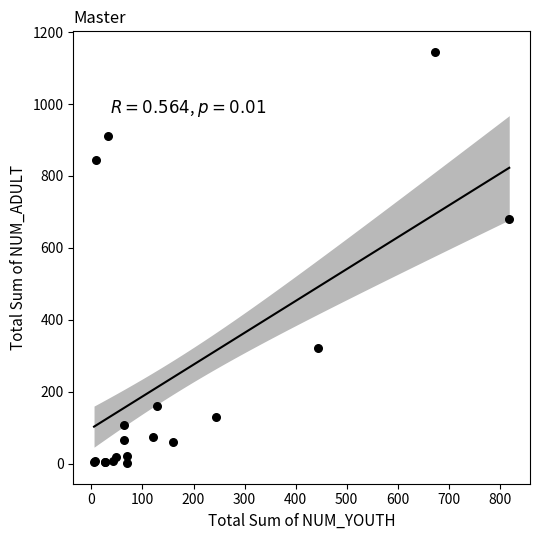

What Y value in the scatter plot is closest to 573?

681